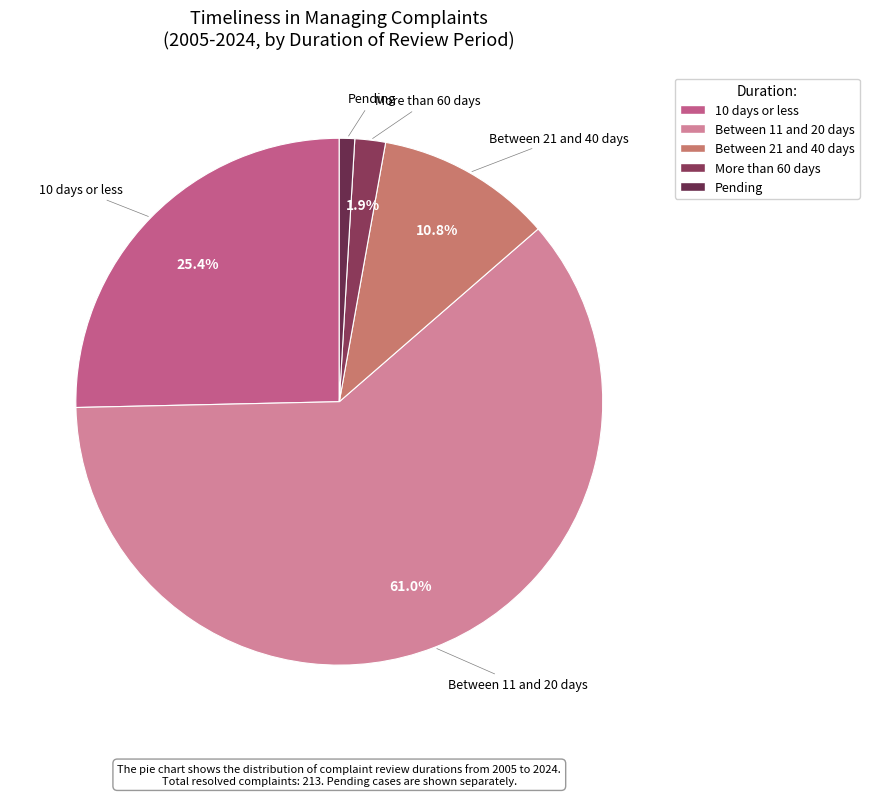

Rank the categories by value from lowest to highest.

Pending, More than 60 days, Between 21 and 40 days, 10 days or less, Between 11 and 20 days